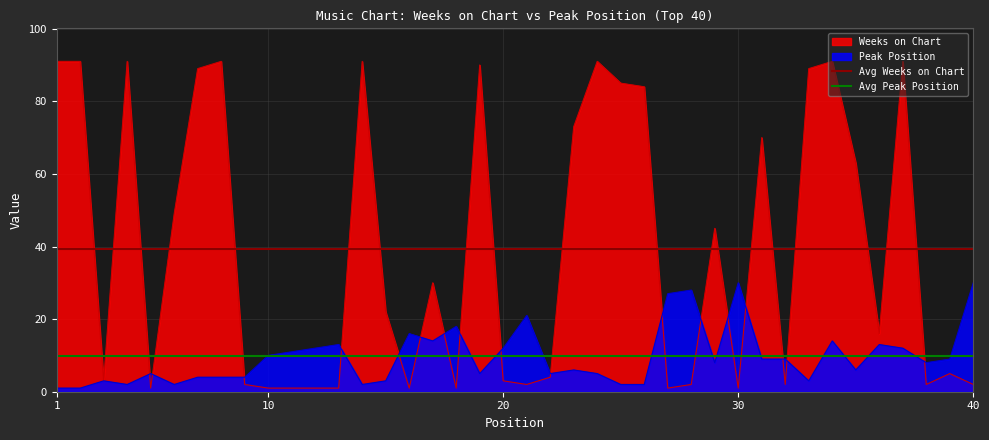

What is the sum of the Avg Peak Position values at 10 and 1?

19.4